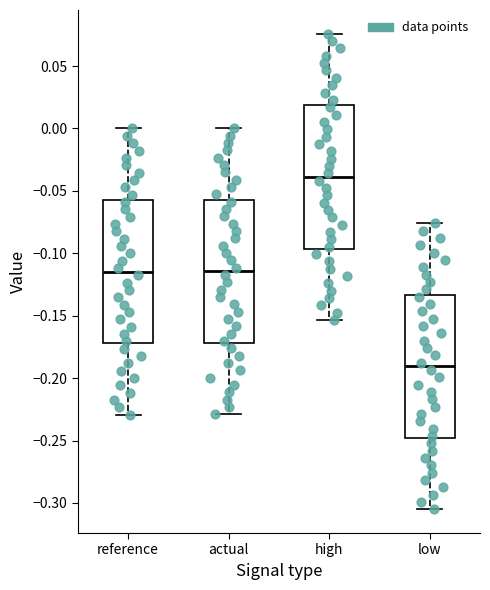

Reading left to right, transcribe this box plot: for each box, give where its median line is, the range the box spans, and where its two whiskers end, as read against the y-axis. The values are not printed on the chart, so give them approximately, as read against the axis.

reference: median -0.115, box -0.170 to -0.055, whiskers -0.230 to 0.000
actual: median -0.115, box -0.170 to -0.055, whiskers -0.230 to 0.000
high: median -0.040, box -0.095 to 0.020, whiskers -0.155 to 0.075
low: median -0.190, box -0.250 to -0.135, whiskers -0.305 to -0.075